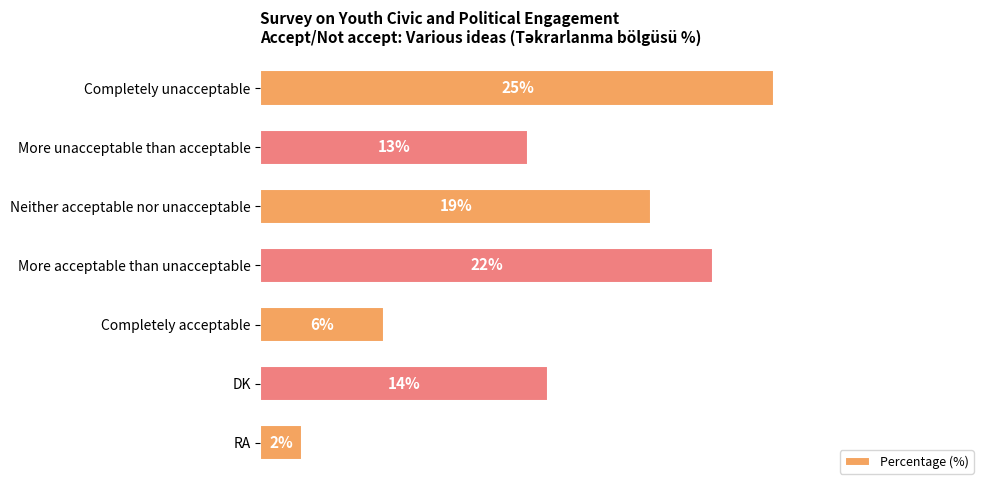

Where is the data nearest to the value 13?

More unacceptable than acceptable